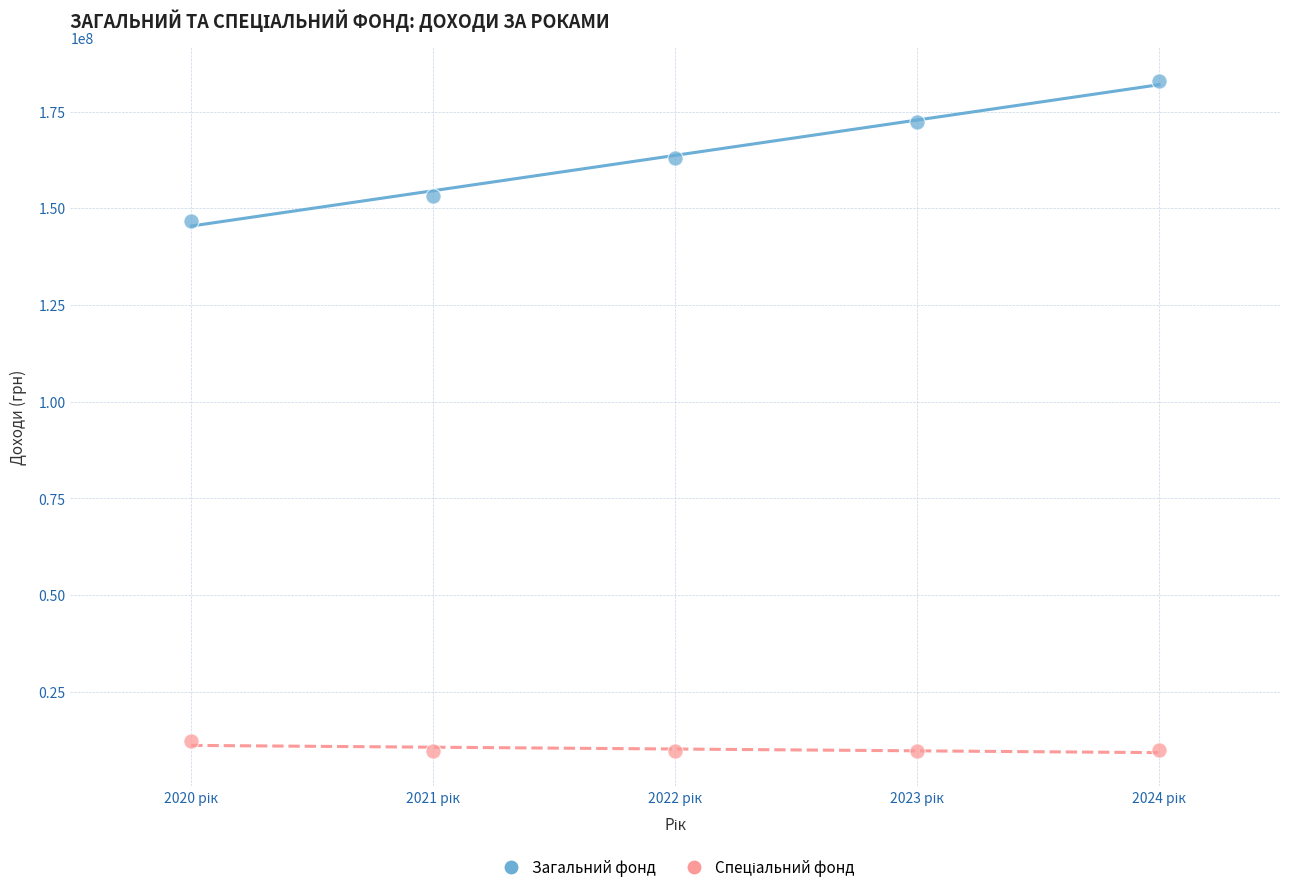

Which series contains the highest Y value?

Загальний фонд